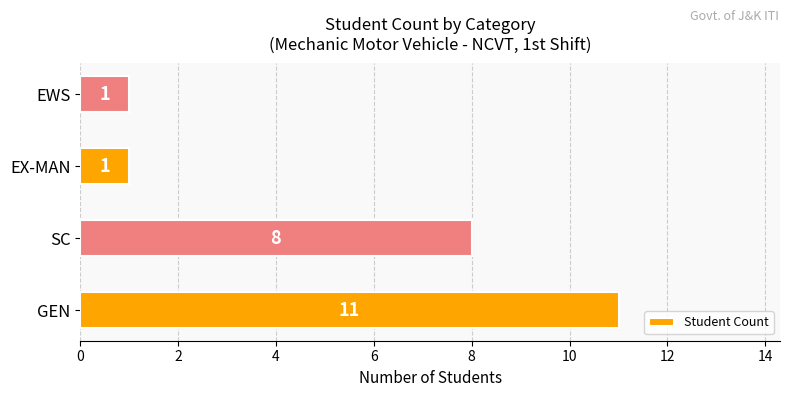

True or false: the data shows 8 at SC.

True